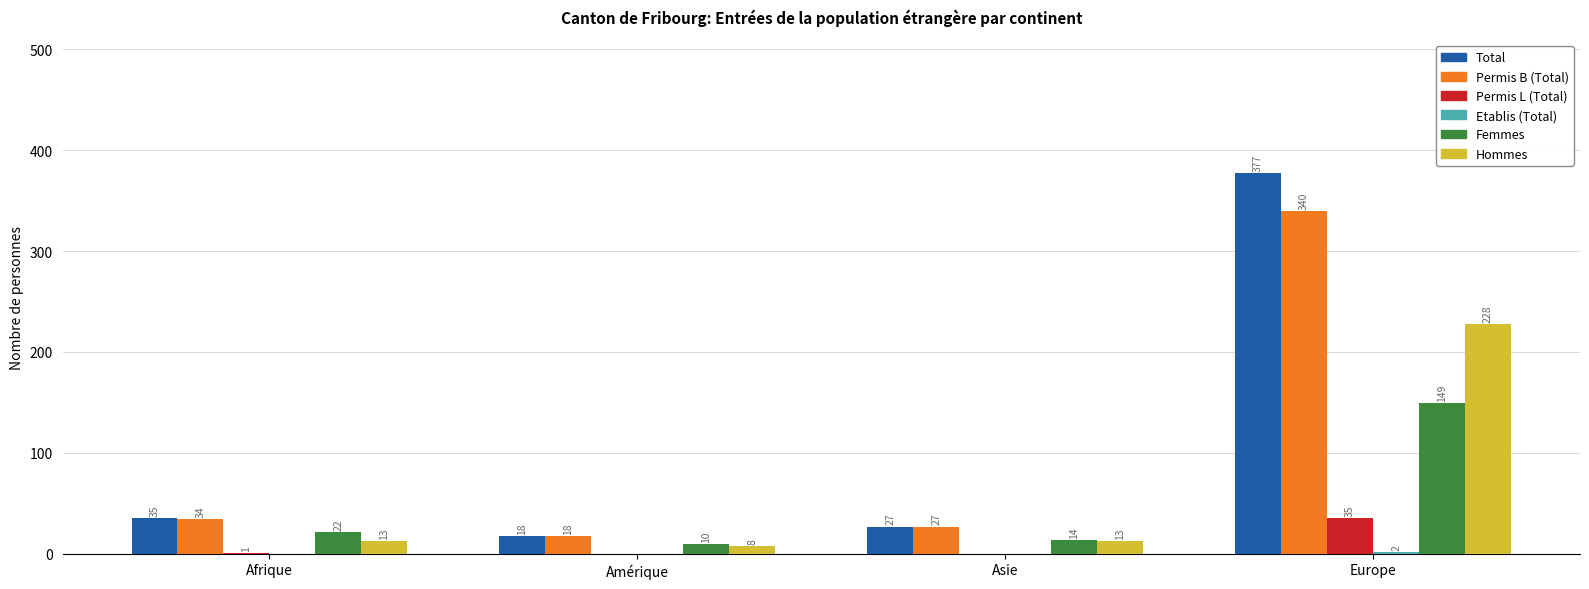

Which series changed the most between Afrique and Amérique?

Total